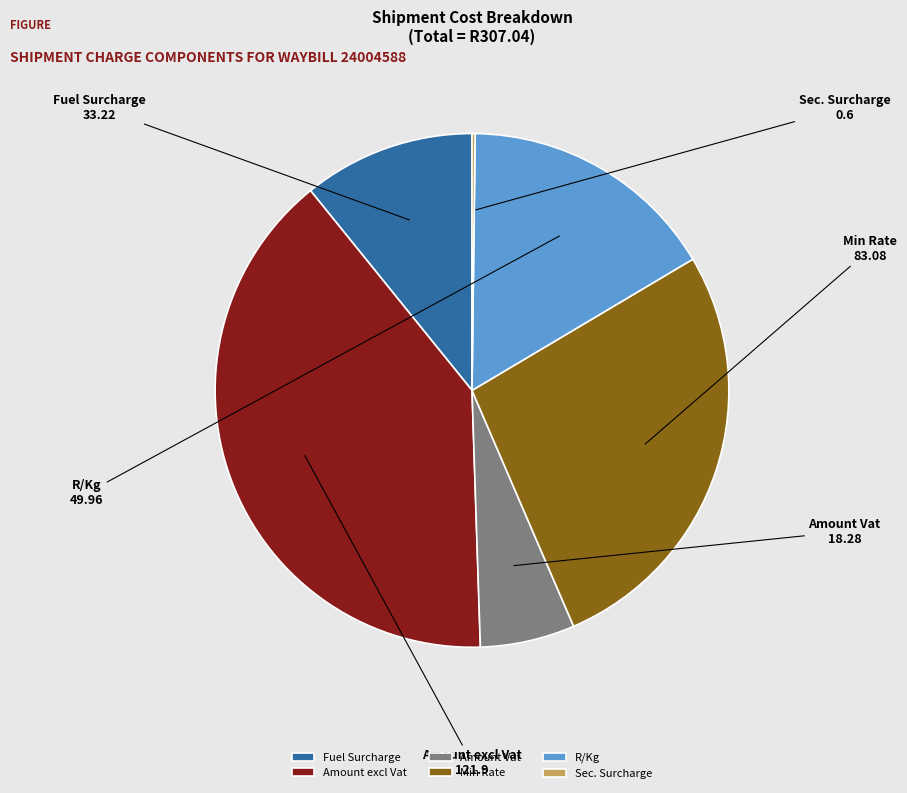

Combined, do Fuel Surcharge and Amount excl Vat account for over 50%?

Yes